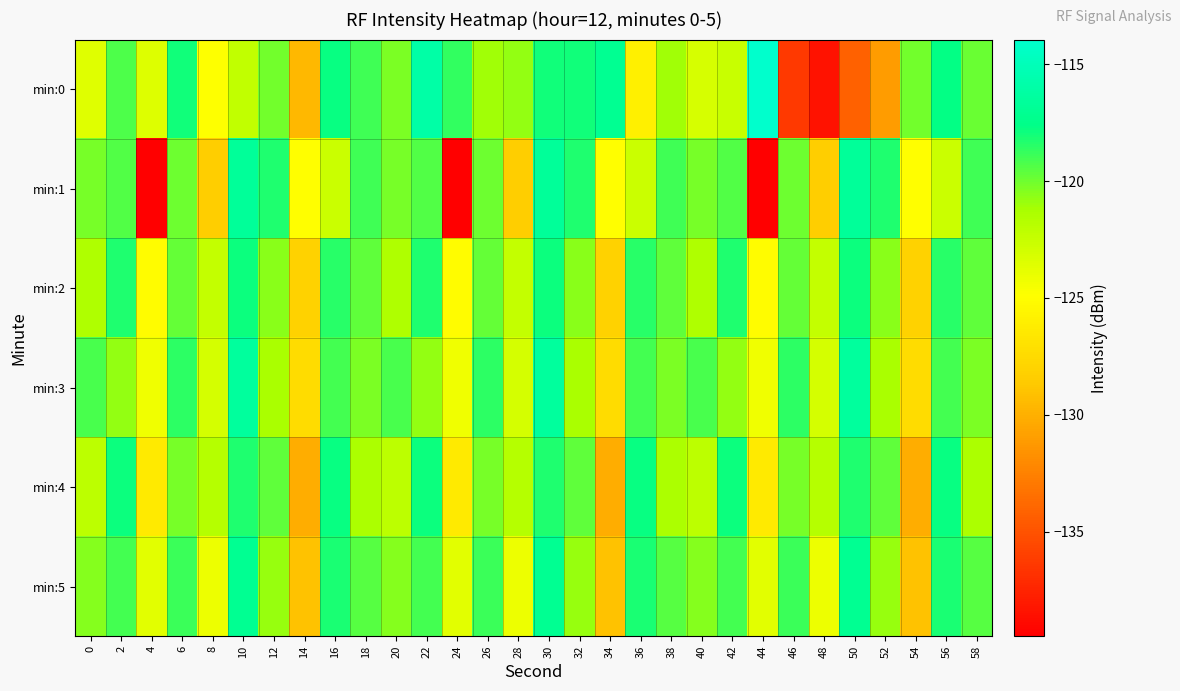

Reading right to left, list all the values displayed in this chart.

min:0: 58=-119.8	56=-117.6	54=-120.1	52=-131.1	50=-134.3	48=-138.4	46=-136.4	44=-113.9	42=-122.5	40=-123.2	38=-121.0	36=-126.0	34=-117.0	32=-118.0	30=-118.0	28=-120.8	26=-121.1	24=-118.7	22=-116.0	20=-120.3	18=-119.0	16=-117.8	14=-129.5	12=-120.1	10=-122.2	8=-124.8	6=-118.0	4=-123.5	2=-119.3	0=-123.6
min:1: 58=-119.0	56=-122.7	54=-125.0	52=-118.2	50=-116.7	48=-128.4	46=-120.0	44=-139.5	42=-119.4	40=-120.2	38=-119.0	36=-122.7	34=-125.0	32=-118.2	30=-116.7	28=-128.4	26=-120.0	24=-139.5	22=-119.4	20=-120.2	18=-119.0	16=-122.7	14=-125.0	12=-118.2	10=-116.7	8=-128.4	6=-120.0	4=-139.5	2=-119.4	0=-120.2
min:2: 58=-119.7	56=-118.5	54=-128.1	52=-120.6	50=-117.9	48=-122.4	46=-119.8	44=-125.1	42=-118.3	40=-121.5	38=-119.7	36=-118.5	34=-128.1	32=-120.6	30=-117.9	28=-122.4	26=-119.8	24=-125.1	22=-118.3	20=-121.5	18=-119.7	16=-118.5	14=-128.1	12=-120.6	10=-117.9	8=-122.4	6=-119.8	4=-125.1	2=-118.3	0=-121.5
min:3: 58=-120.3	56=-119.1	54=-127.4	52=-121.3	50=-116.5	48=-123.1	46=-118.6	44=-124.3	42=-120.8	40=-119.2	38=-120.3	36=-119.1	34=-127.4	32=-121.3	30=-116.5	28=-123.1	26=-118.6	24=-124.3	22=-120.8	20=-119.2	18=-120.3	16=-119.1	14=-127.4	12=-121.3	10=-116.5	8=-123.1	6=-118.6	4=-124.3	2=-120.8	0=-119.2
min:4: 58=-121.4	56=-117.8	54=-130.2	52=-119.7	50=-118.3	48=-121.8	46=-120.2	44=-126.4	42=-117.9	40=-122.1	38=-121.4	36=-117.8	34=-130.2	32=-119.7	30=-118.3	28=-121.8	26=-120.2	24=-126.4	22=-117.9	20=-122.1	18=-121.4	16=-117.8	14=-130.2	12=-119.7	10=-118.3	8=-121.8	6=-120.2	4=-126.4	2=-117.9	0=-122.1
min:5: 58=-119.5	56=-118.2	54=-129.1	52=-120.9	50=-117.1	48=-124.2	46=-118.9	44=-123.7	42=-119.1	40=-120.5	38=-119.5	36=-118.2	34=-129.1	32=-120.9	30=-117.1	28=-124.2	26=-118.9	24=-123.7	22=-119.1	20=-120.5	18=-119.5	16=-118.2	14=-129.1	12=-120.9	10=-117.1	8=-124.2	6=-118.9	4=-123.7	2=-119.1	0=-120.5